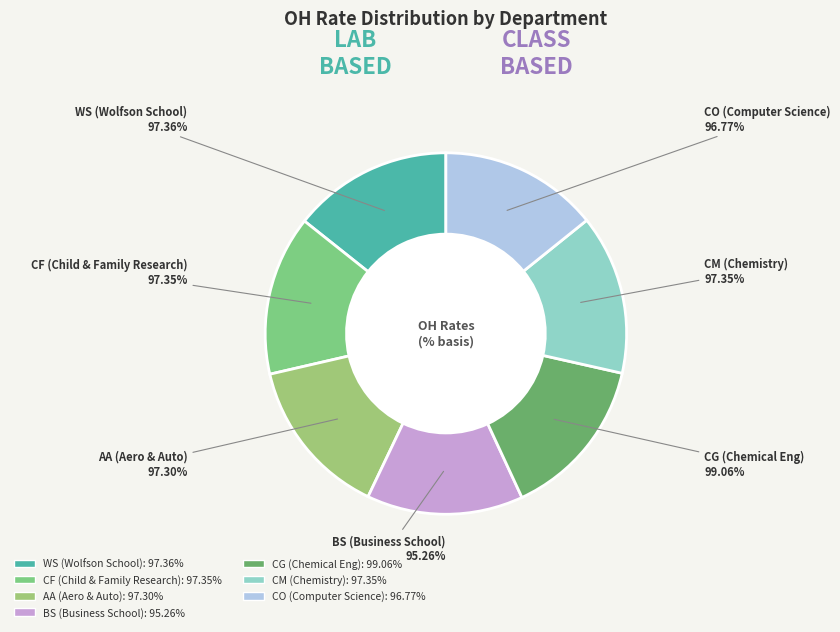

Does any single category account for the majority?

No